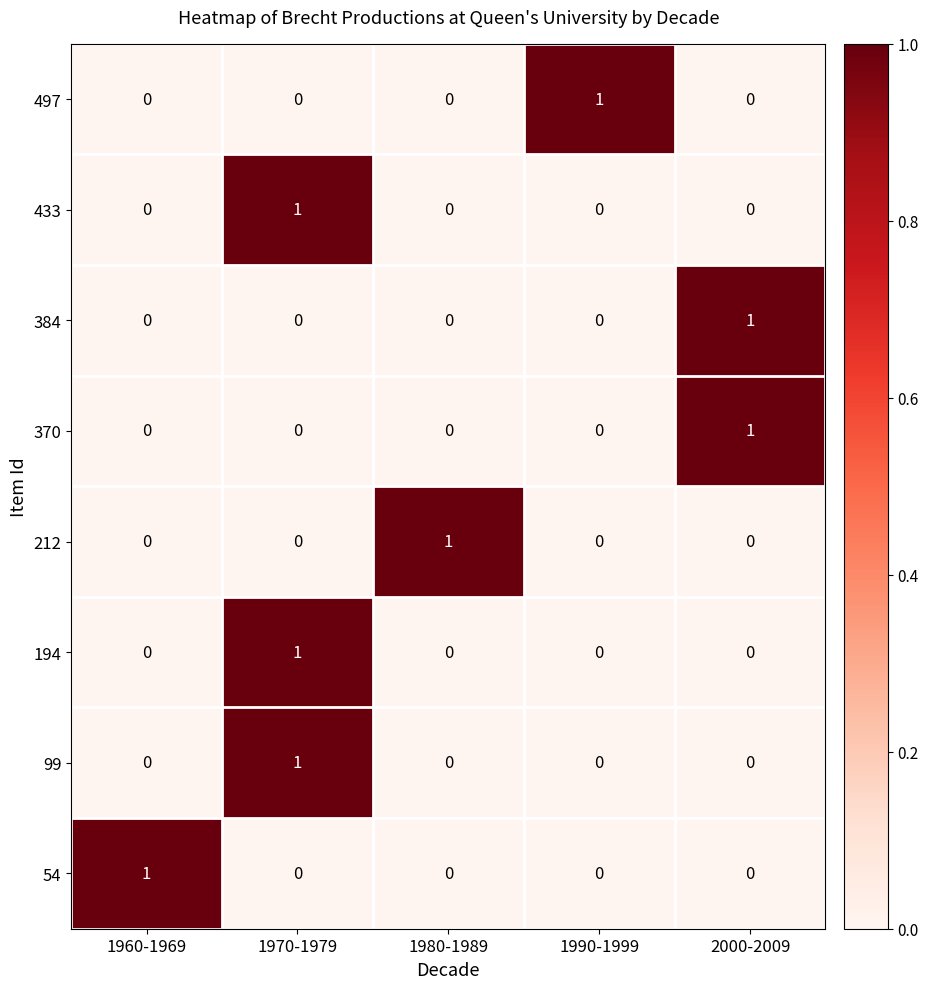

How many 194 values are between 0 and 1?

5